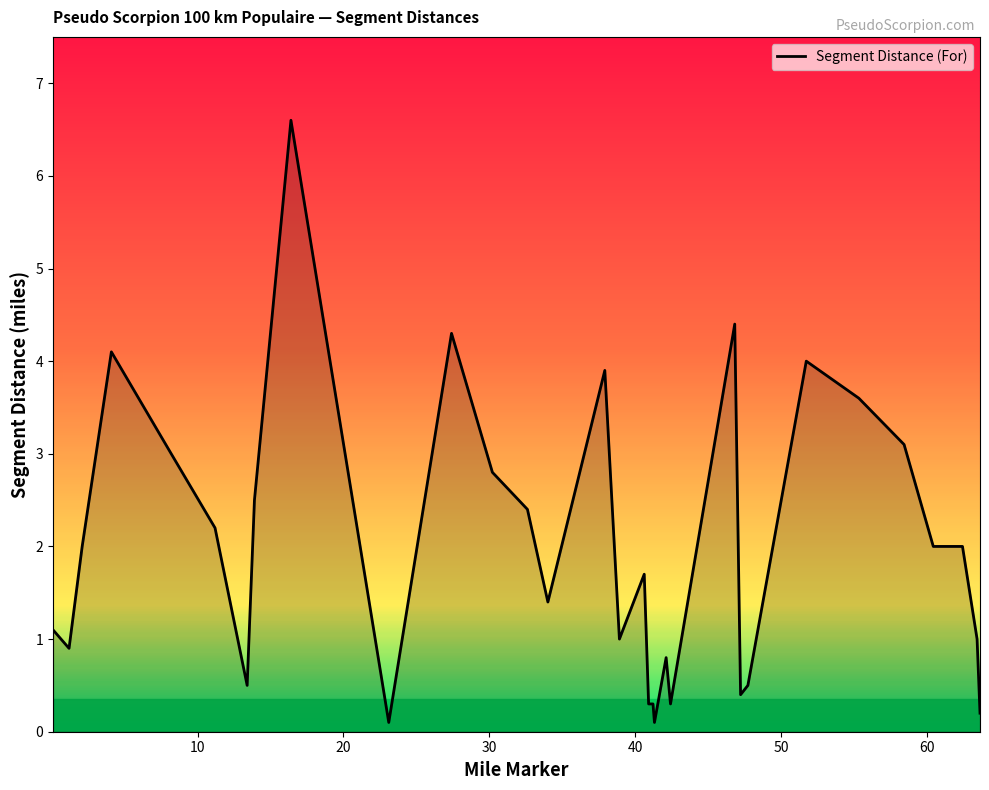

What is the maximum value shown in the chart?

6.6